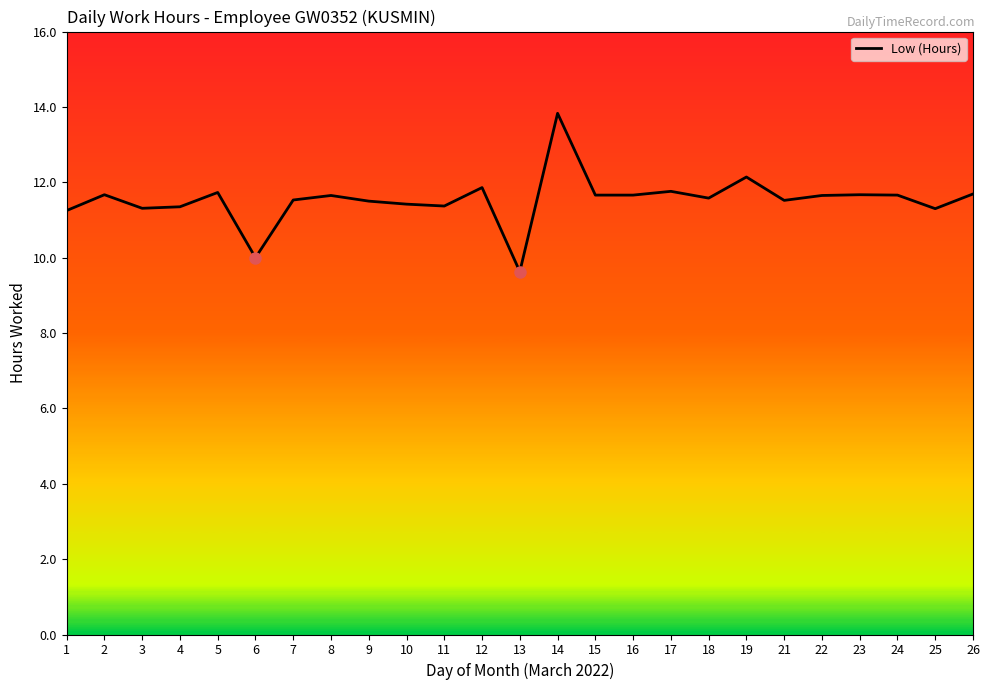

Is it true that the value at 7 is 19.6?

False